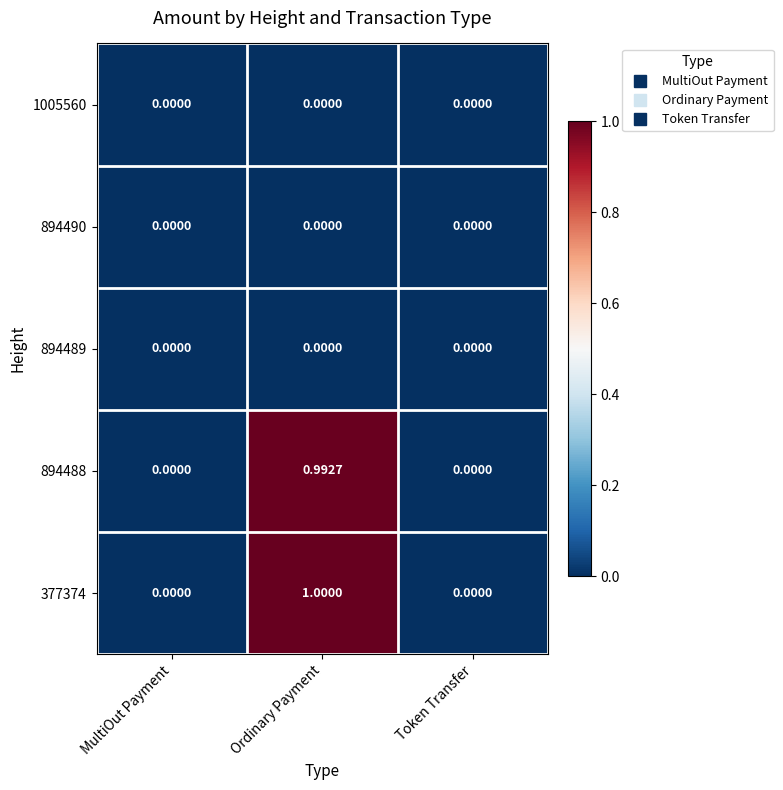

At which category is the sum across all series the highest?

Ordinary Payment